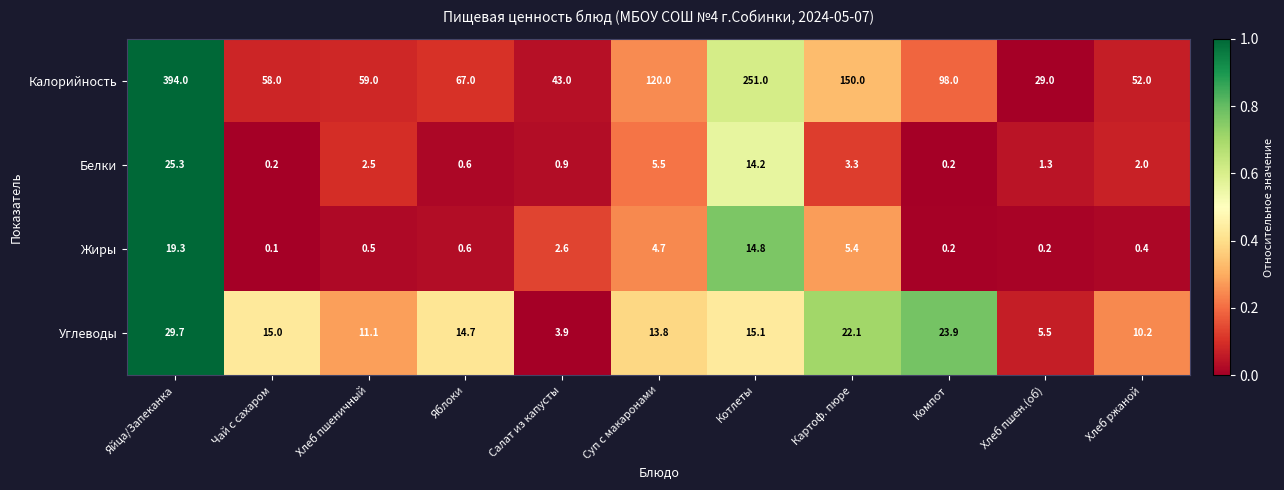

Count the number of categories in the chart.

11